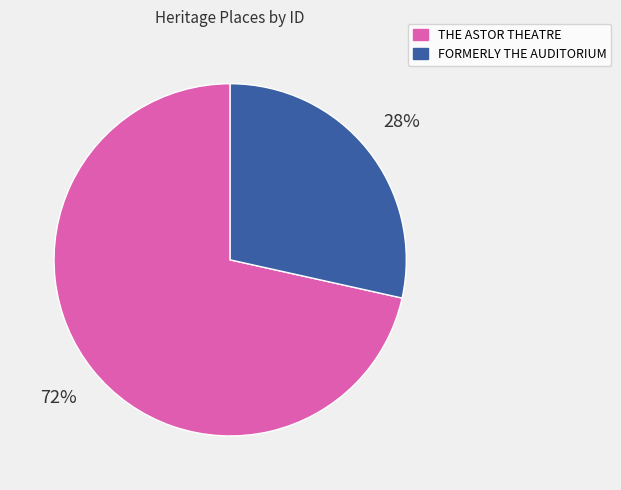

How many segments does this pie chart have?

2